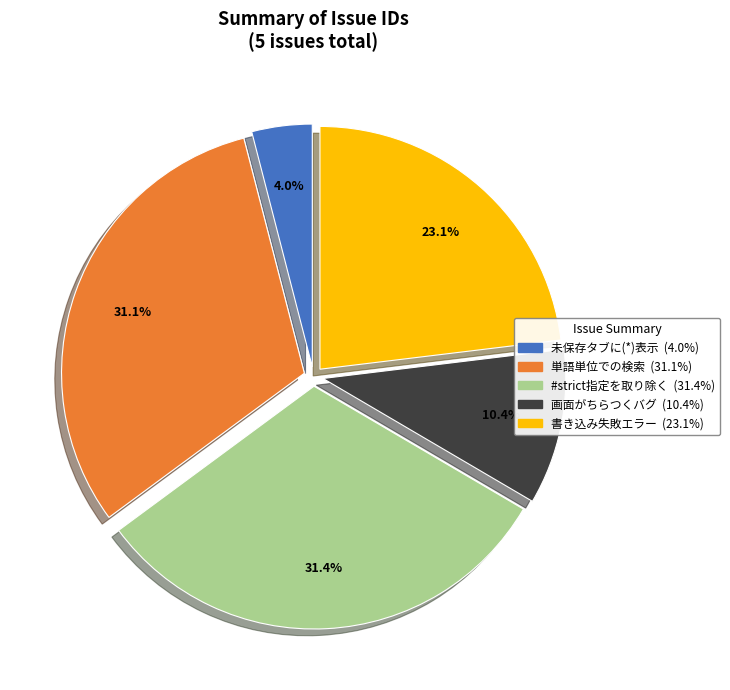

Is there a majority slice in this chart?

No